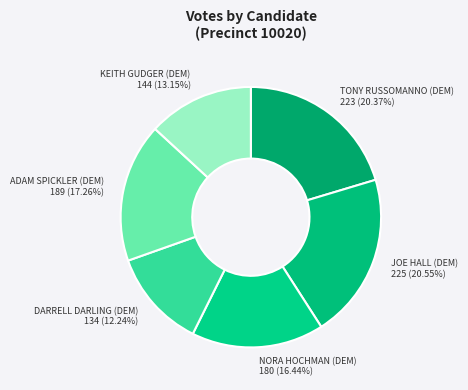

Which has a higher value, KEITH GUDGER (DEM) or DARRELL DARLING (DEM)?

KEITH GUDGER (DEM)